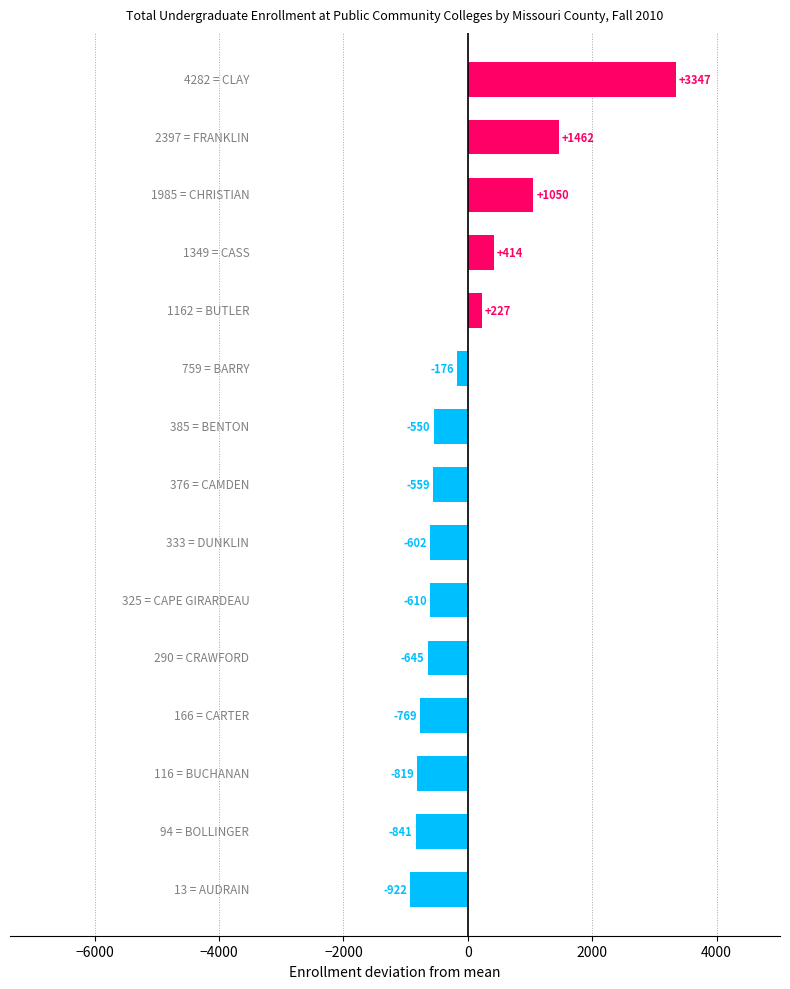

What is the smallest value displayed?

-922.5